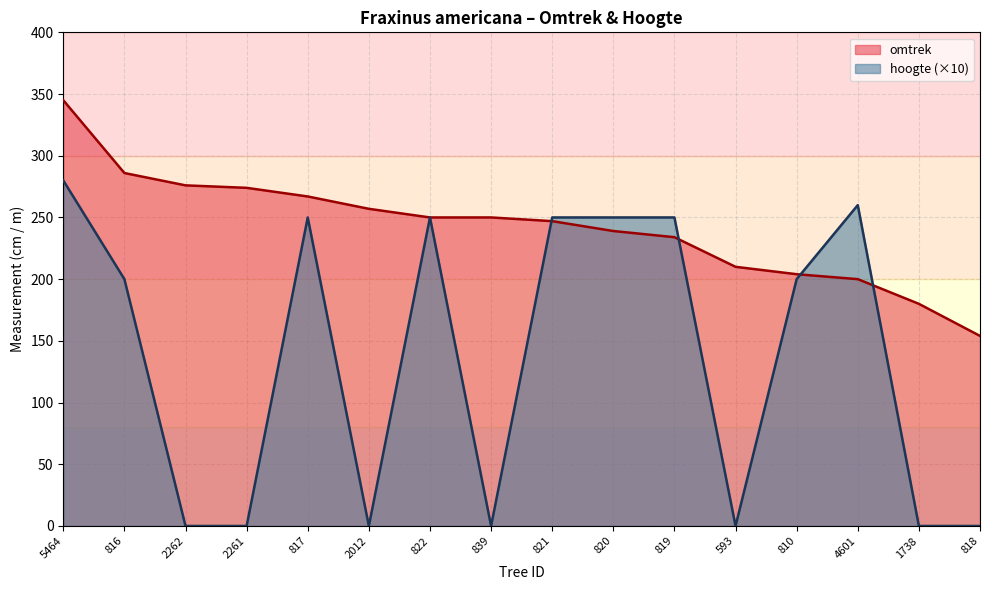

How many interior local valleys does the hoogte series have?

3